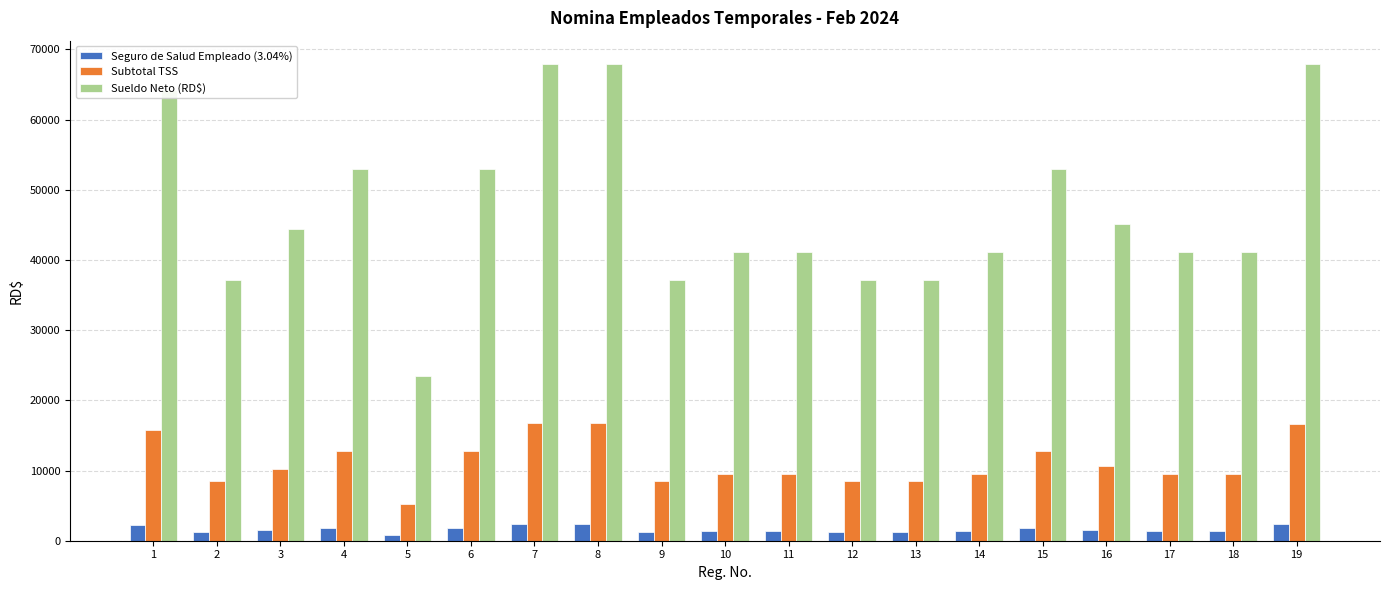

What is the difference between the maximum and minimum values in the Sueldo Neto (RD$) series?

44348.6